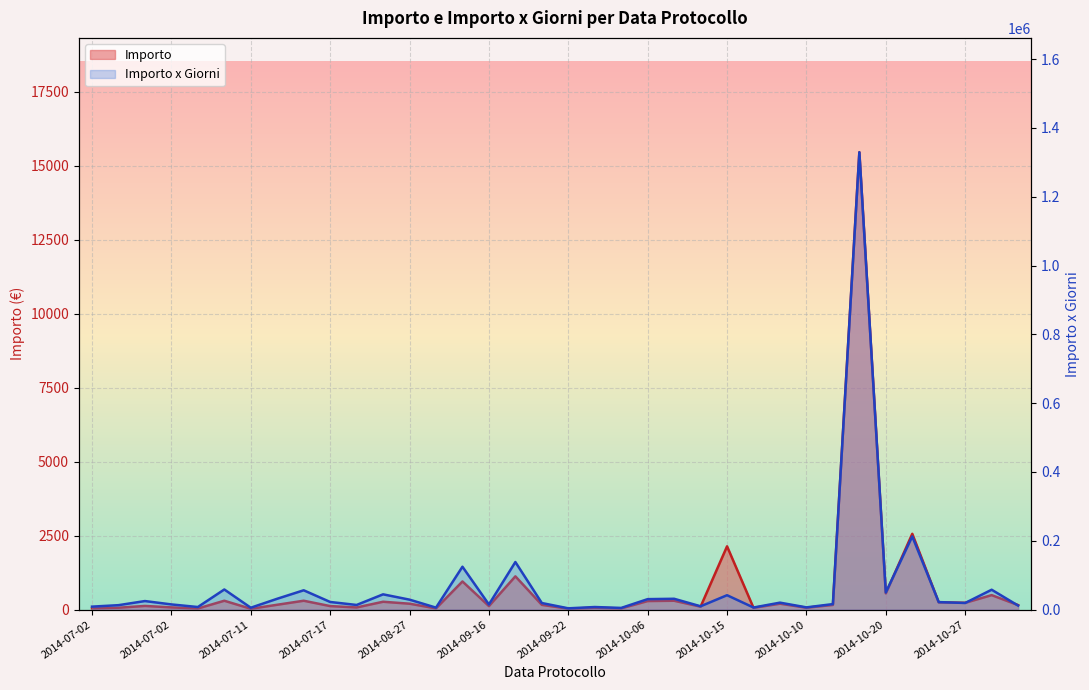

What is the label of the 12th point from the right?

2014-10-15